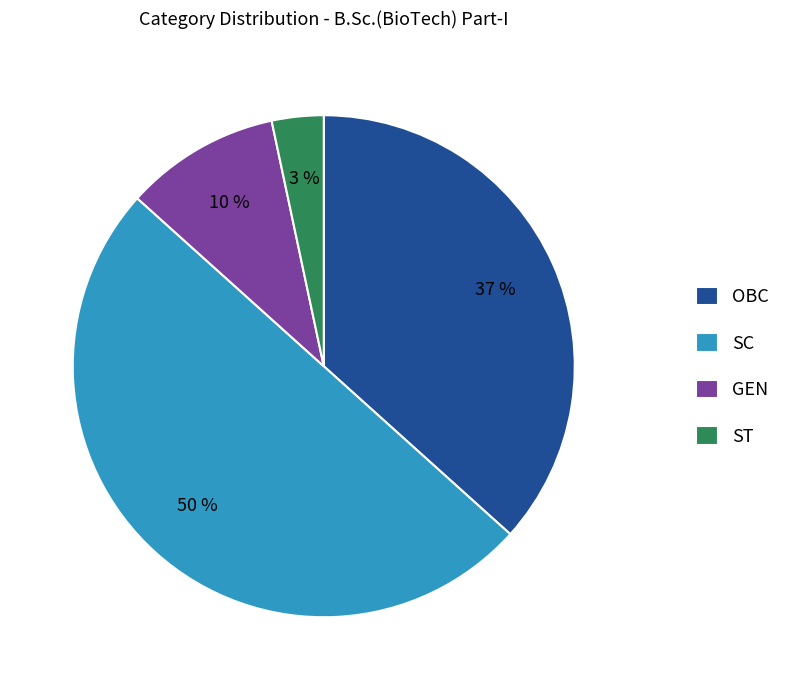

To the nearest percent, what is the combined percentage of OBC and ST?

40%